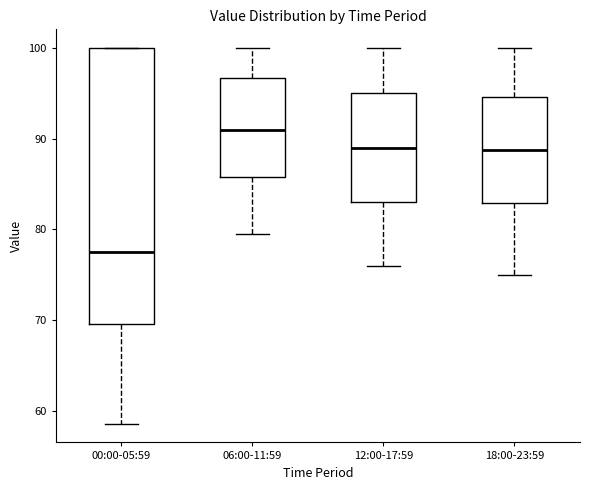

Reading left to right, transcribe this box plot: for each box, give where its median line is, the range the box spans, and where its two whiskers end, as read against the y-axis. The values are not printed on the chart, so give them approximately, as read against the axis.

00:00-05:59: median 78, box 70 to 100, whiskers 59 to 100
06:00-11:59: median 91, box 86 to 97, whiskers 80 to 100
12:00-17:59: median 89, box 83 to 95, whiskers 76 to 100
18:00-23:59: median 89, box 83 to 95, whiskers 75 to 100